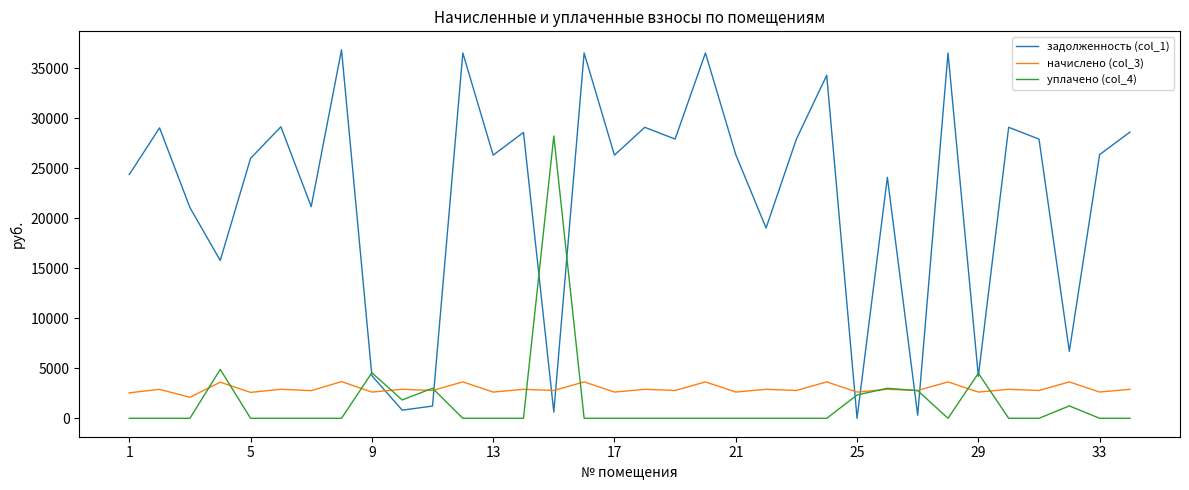

How many values in the начислено (col_3) series are below 2893?

17